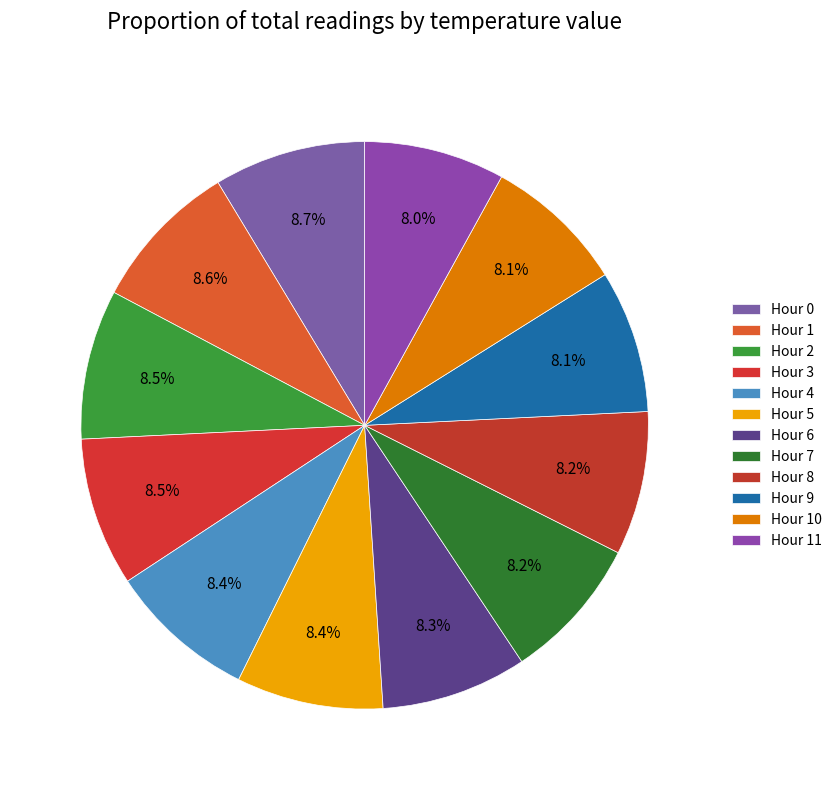

To the nearest percent, what is the difference between the largest and smallest slice percentages?

1%